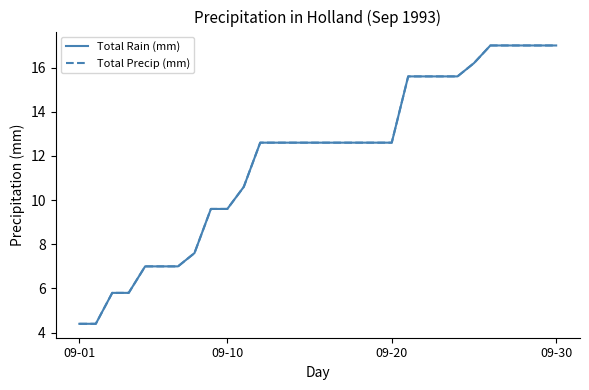

Which series has the largest range (max minus min)?

Total Rain (mm)